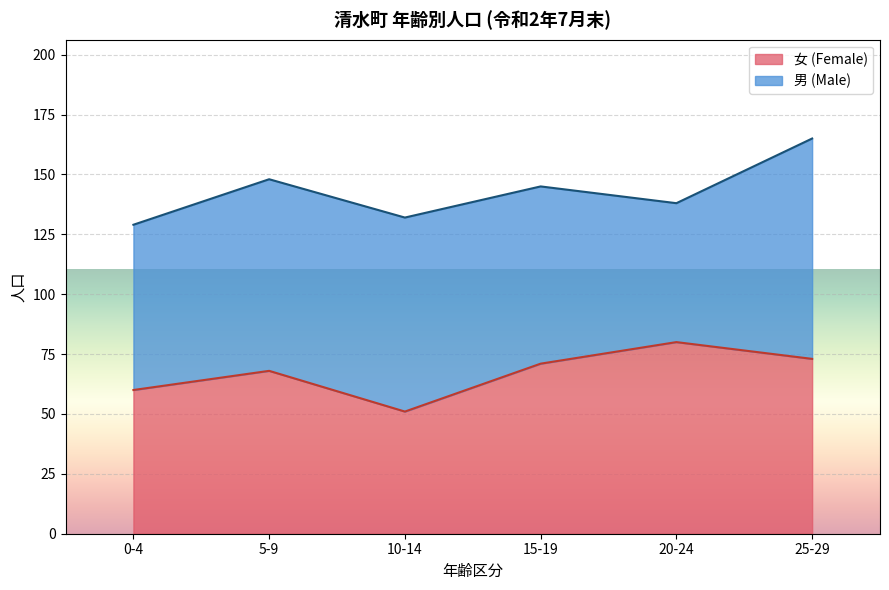

Approximately how many times larger is the value at 20-24 compared to 5-9?

1.2